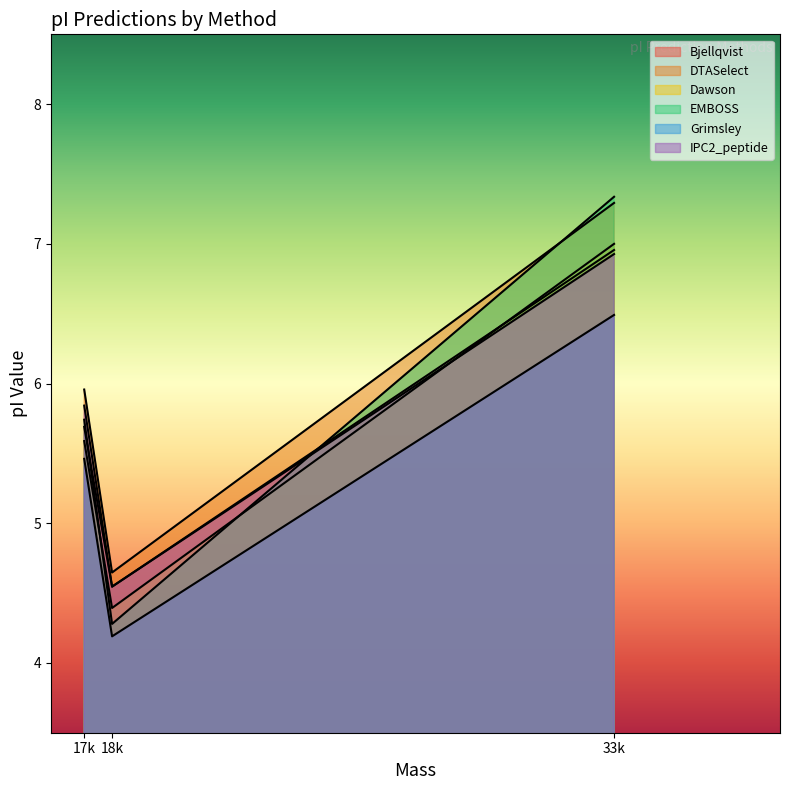

What is the value of the EMBOSS point at the 1st from the left?

5.7